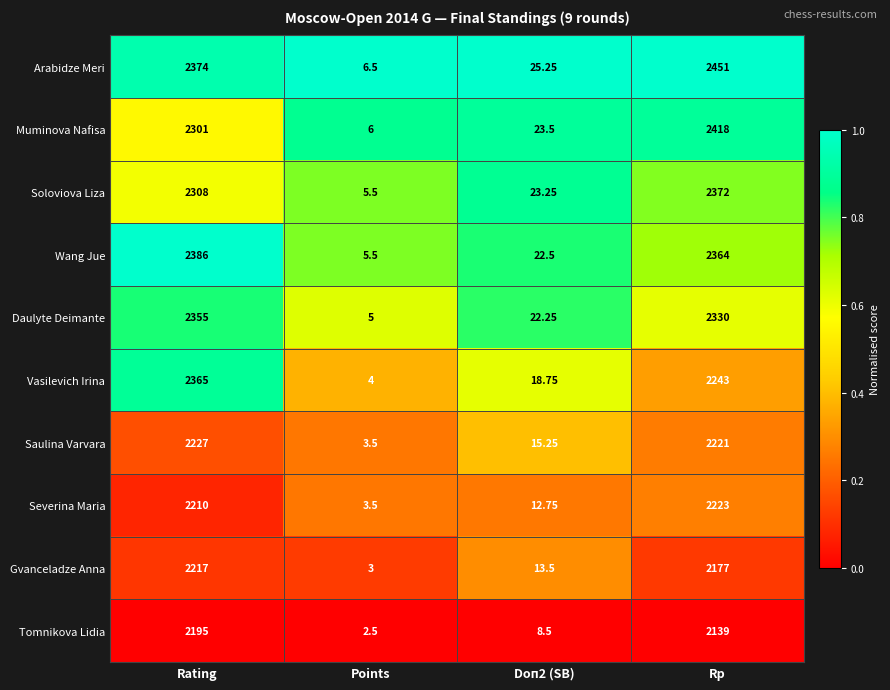

How many data points does each series have?

4